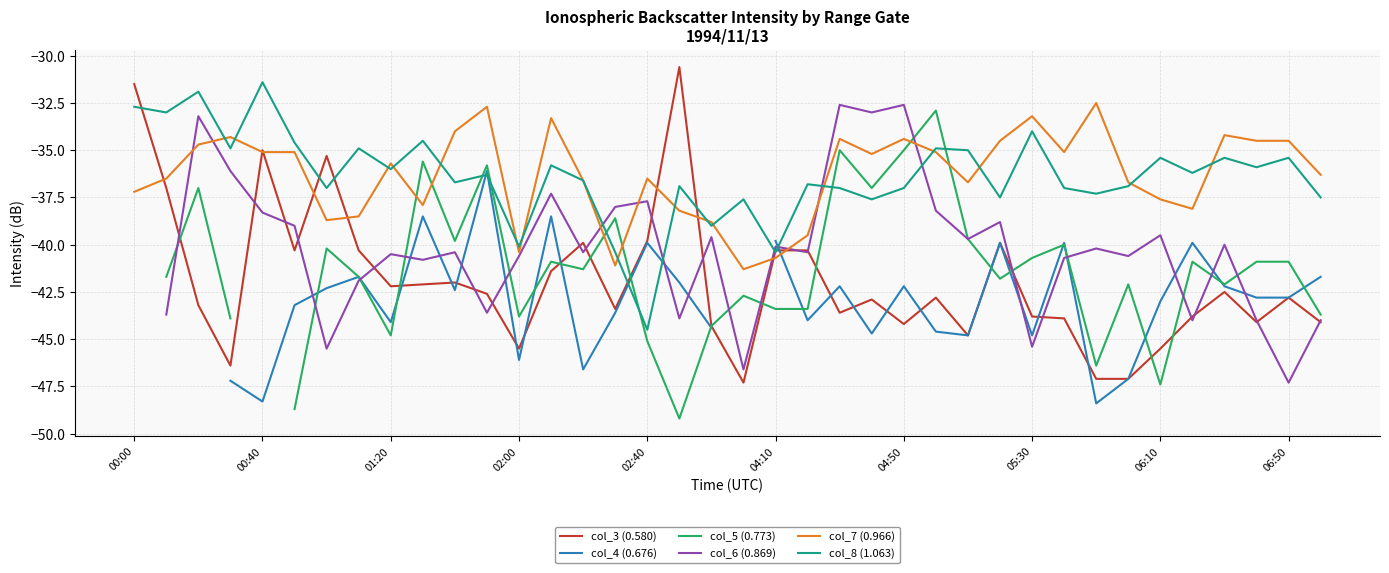

True or false: col_7 (0.966) and col_8 (1.063) intersect in this chart.

True